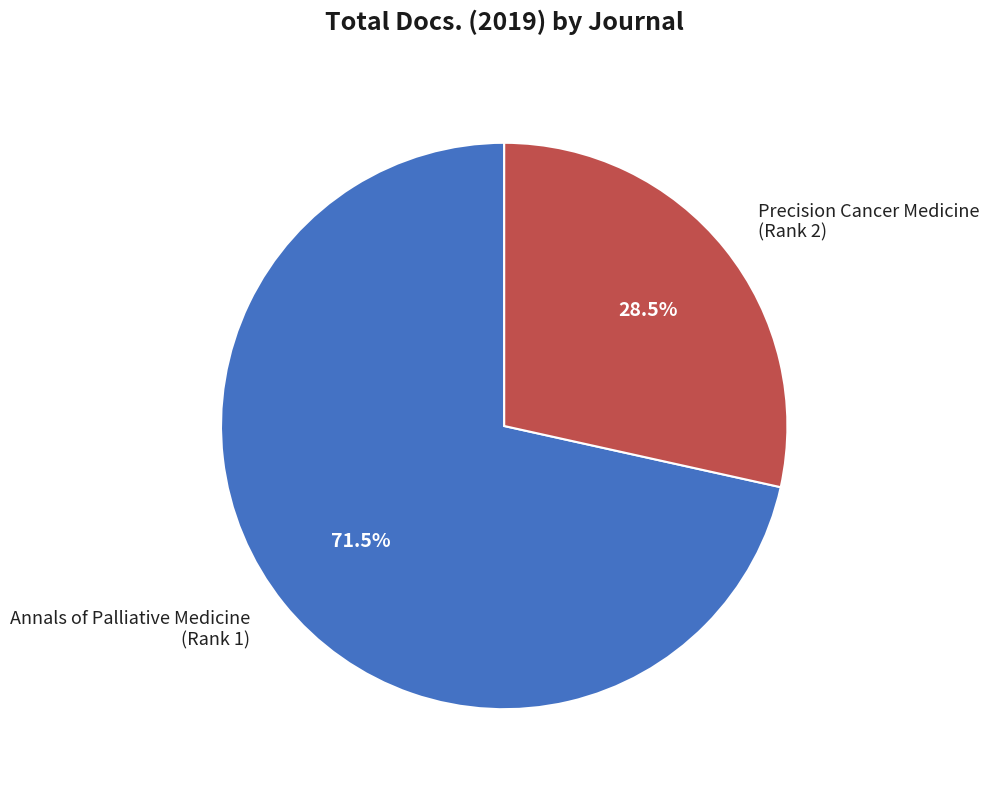

Rank the categories by value from highest to lowest.

Annals of Palliative Medicine (Rank 1), Precision Cancer Medicine (Rank 2)